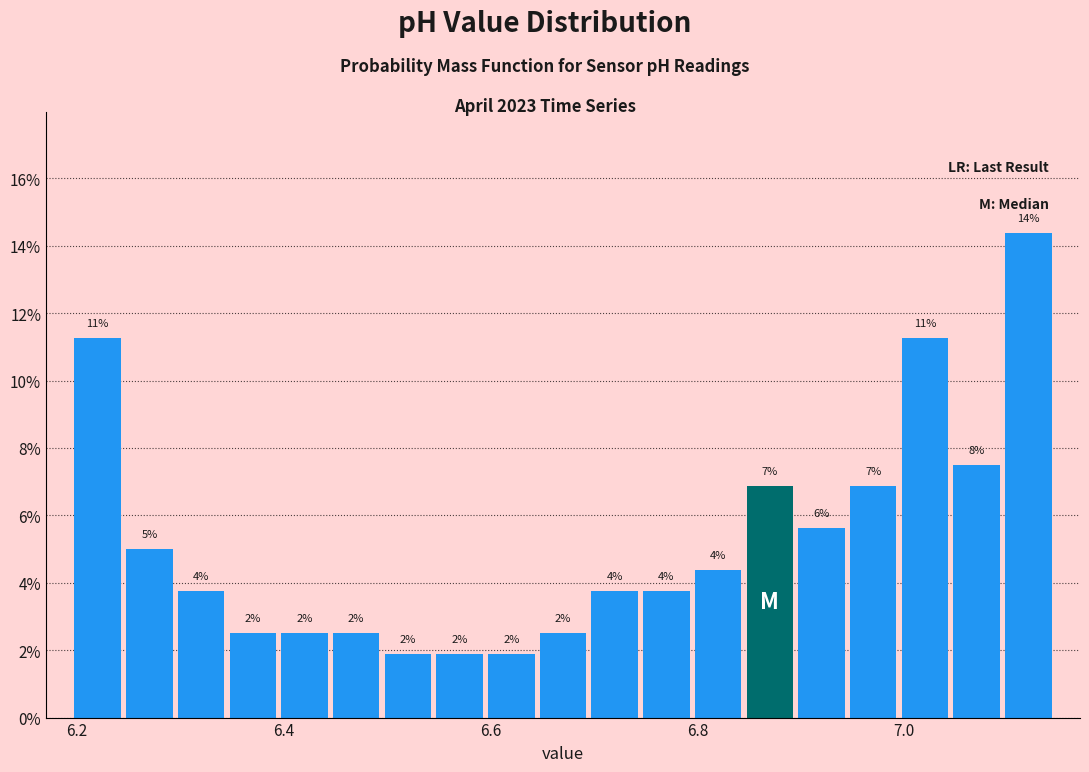

Read against the x-axis, roughly where is the centre of the tallest bar?

7.12